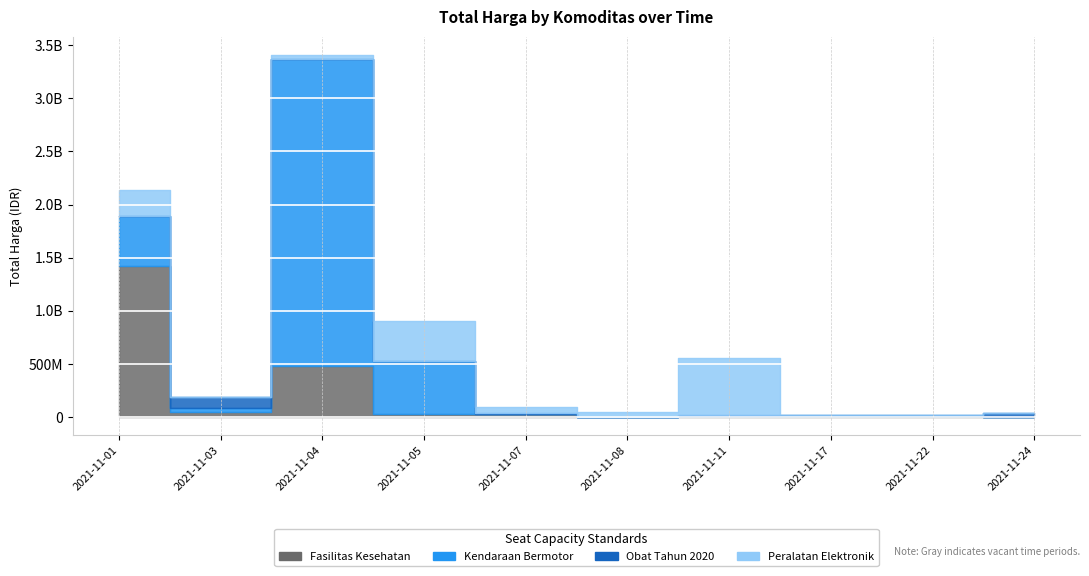

Reading left to right, list all the values displayed in this chart.

Fasilitas Kesehatan: 2021-11-01=1425867900	2021-11-03=49730040	2021-11-04=477600000	2021-11-05=34000000	2021-11-07=32441200	2021-11-08=577875	2021-11-11=9180000	2021-11-17=15513960	2021-11-22=7401240	2021-11-24=333600
Kendaraan Bermotor: 2021-11-01=464002100	2021-11-03=39440000	2021-11-04=2892122000	2021-11-05=493000000	2021-11-07=0	2021-11-08=0	2021-11-11=0	2021-11-17=0	2021-11-22=0	2021-11-24=0
Obat Tahun 2020: 2021-11-01=78000	2021-11-03=98772570	2021-11-04=2772000	2021-11-05=265000	2021-11-07=4672200	2021-11-08=182000	2021-11-11=8742500	2021-11-17=5129000	2021-11-22=12453900	2021-11-24=43859200
Peralatan Elektronik: 2021-11-01=250350000	2021-11-03=4350000	2021-11-04=34292000	2021-11-05=373404000	2021-11-07=56152800	2021-11-08=51601000	2021-11-11=541071000	2021-11-17=0	2021-11-22=0	2021-11-24=0